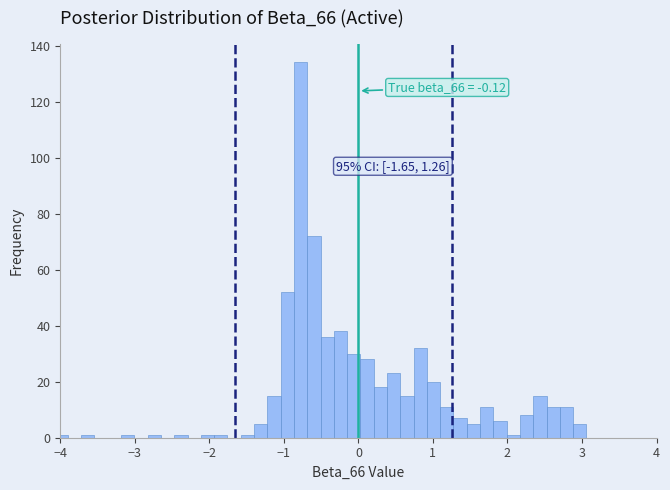

Around what value on the x-axis is the tallest bar? Give the approximate position of its centre, as read against the axis.

-0.8